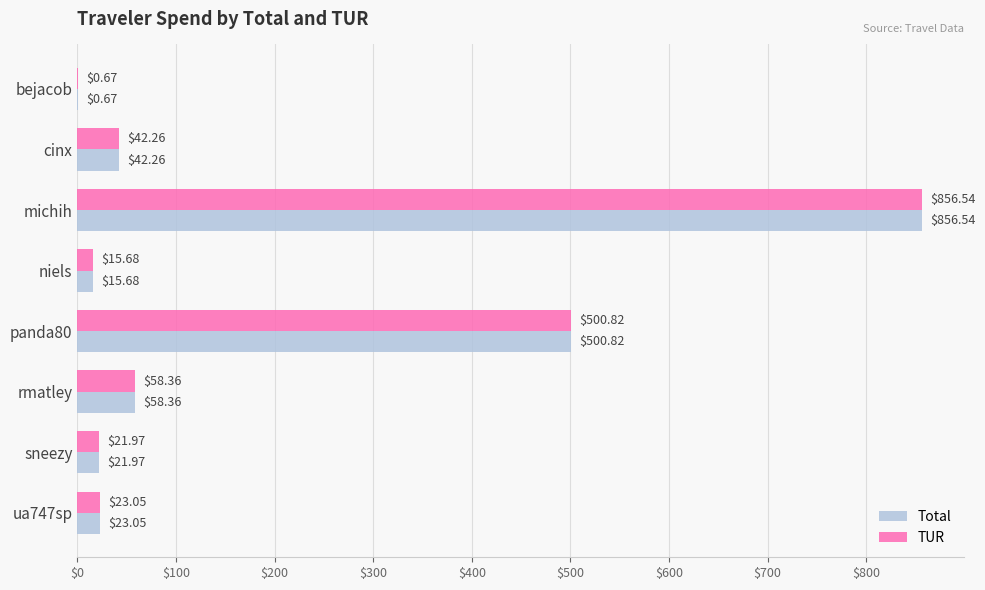

How many data points in Total are above 42?

4